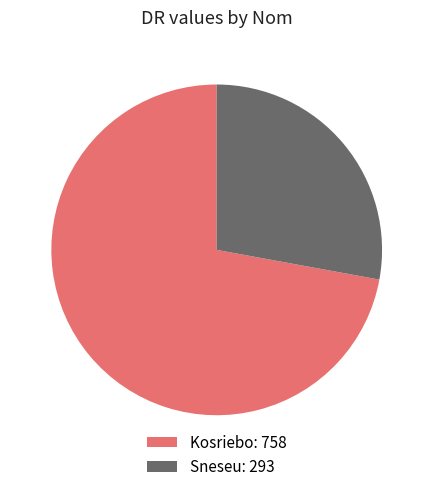

Do Sneseu: 293 and Kosriebo: 758 together represent more than half of the pie?

Yes